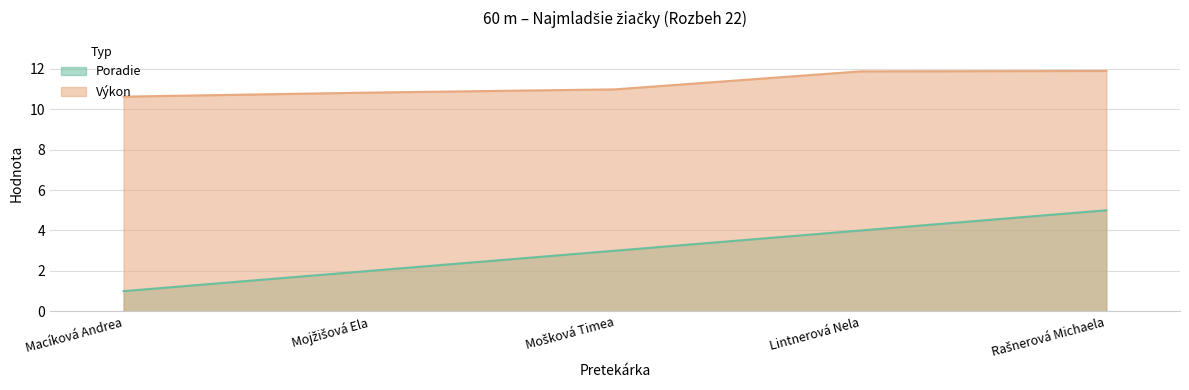

What is the difference between the maximum and minimum values in the Výkon series?

1.3